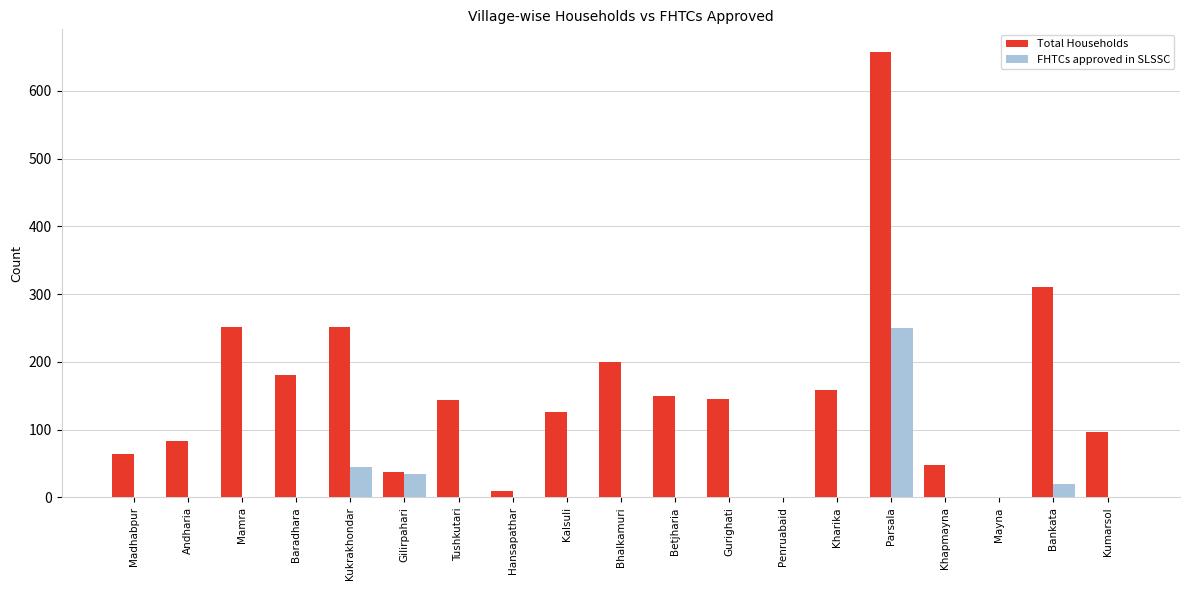

Is the value of FHTCs approved in SLSSC at Bhalkamuri greater than the value of Total Households at Kukrakhondar?

No